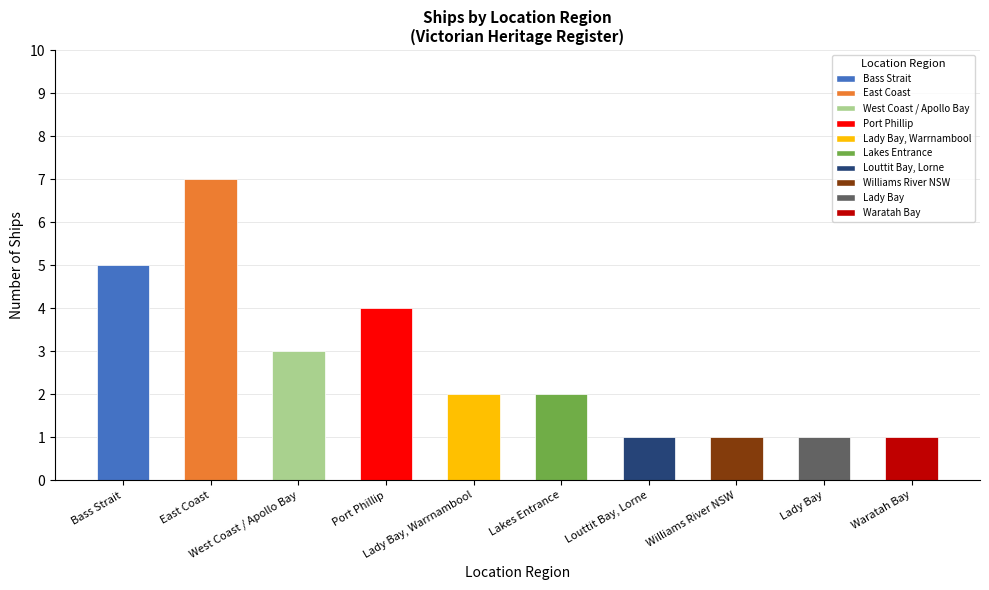

How many bars are there in total?

10